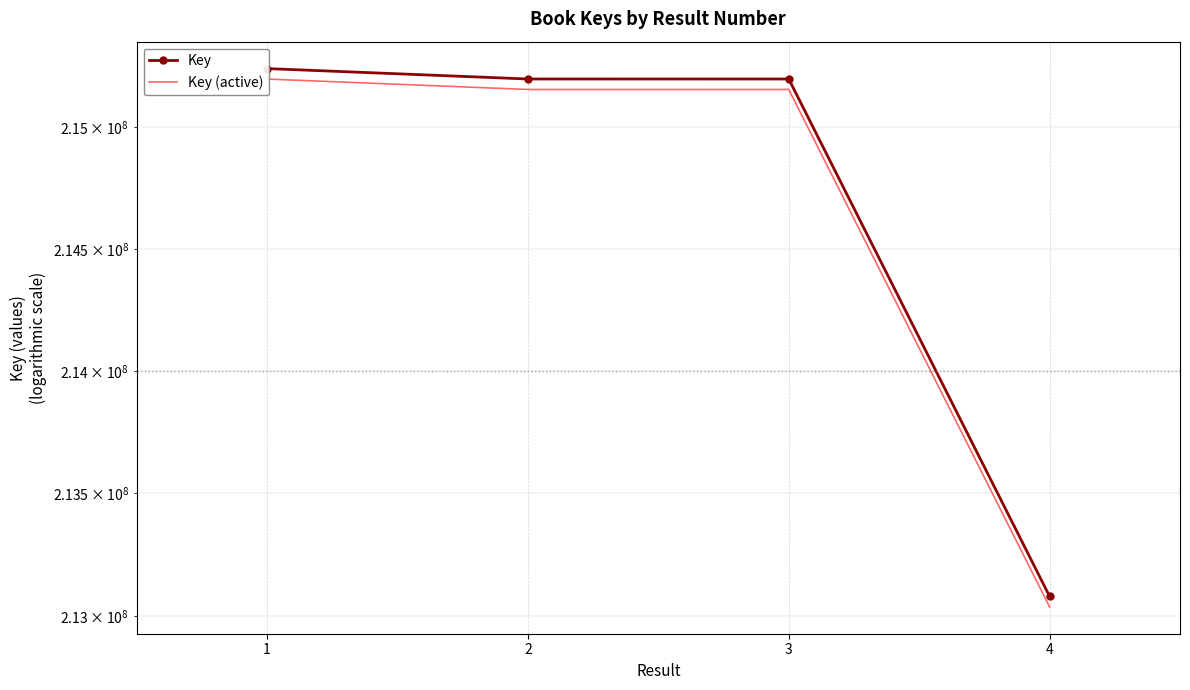

True or false: Key (active) has a value of 80462024.3 at 3.

False